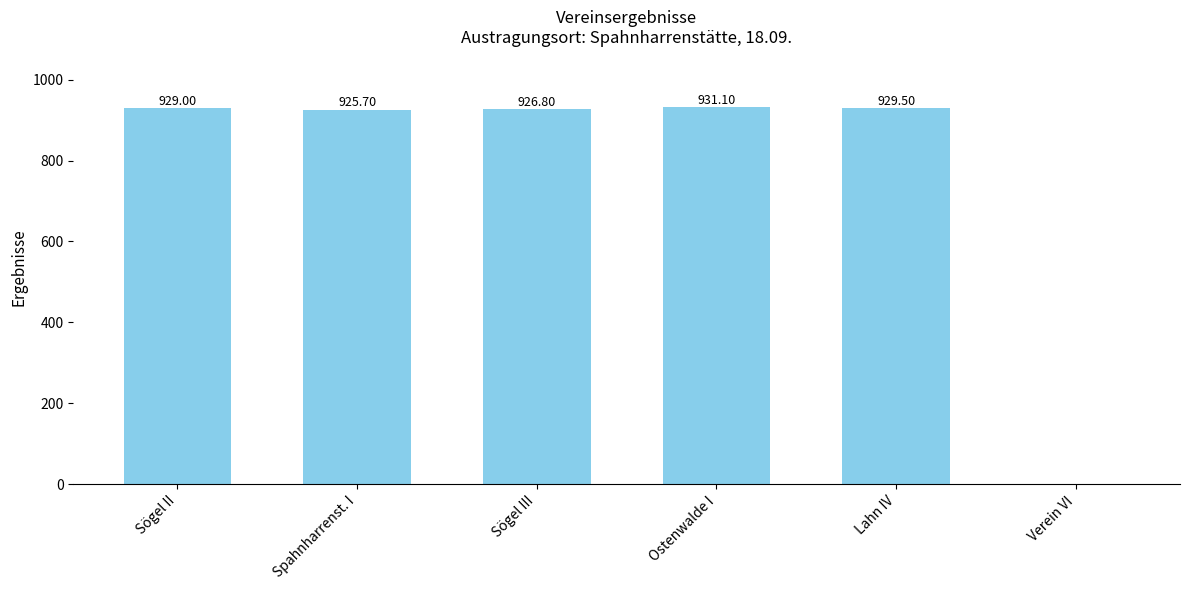

Where is the data nearest to the value 465?

Spahnharrenst. I